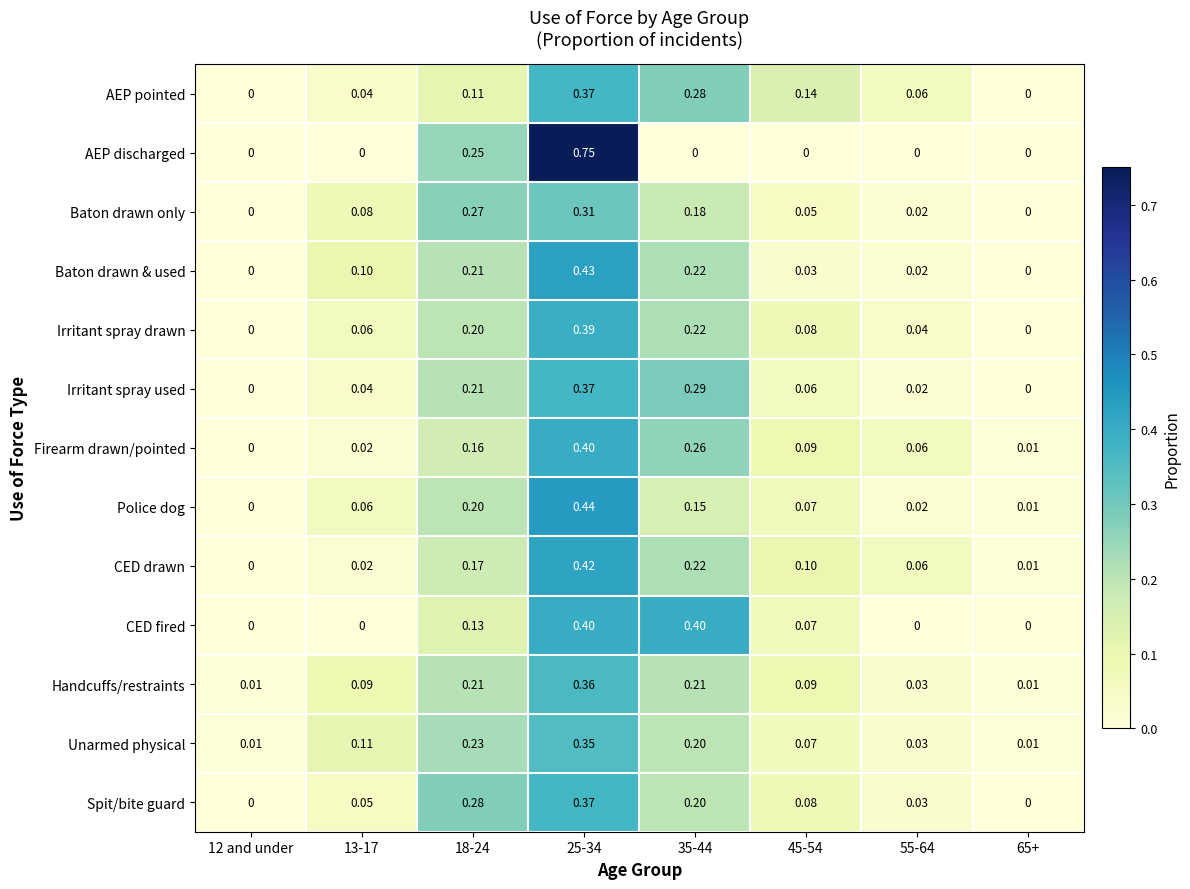

What is the total value across all series at 25-34?

5.4